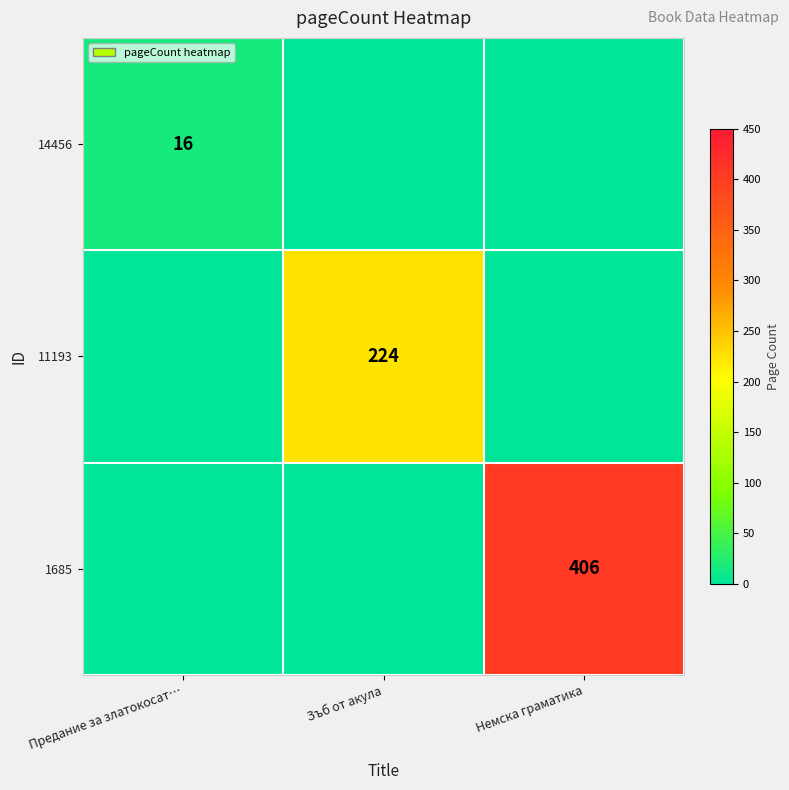

Which category has the lowest value across all series?

Зъб от акула